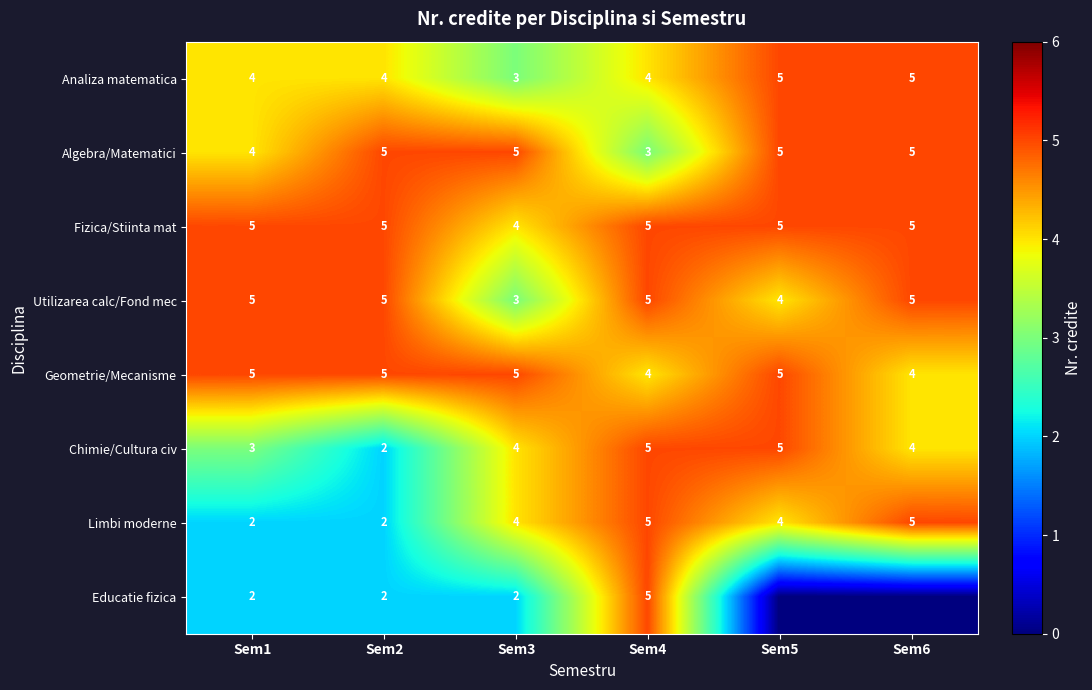

True or false: Analiza matematica has a value of 4 at Sem2.

True